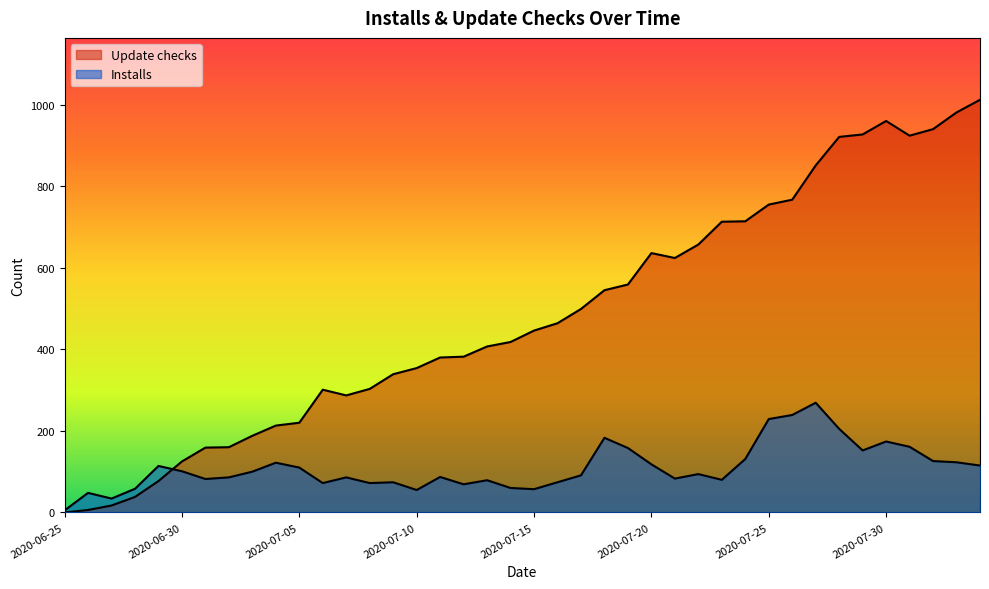

Reading left to right, what are all the values shown in this chart?

Update checks: 2020-06-25=0	2020-06-26=6	2020-06-27=17	2020-06-28=38	2020-06-29=77	2020-06-30=125	2020-07-01=159	2020-07-02=160	2020-07-03=188	2020-07-04=213	2020-07-05=220	2020-07-06=301	2020-07-07=287	2020-07-08=303	2020-07-09=339	2020-07-10=354	2020-07-11=380	2020-07-12=382	2020-07-13=407	2020-07-14=418	2020-07-15=446	2020-07-16=464	2020-07-17=499	2020-07-18=545	2020-07-19=559	2020-07-20=636	2020-07-21=624	2020-07-22=657	2020-07-23=713	2020-07-24=714	2020-07-25=755	2020-07-26=767	2020-07-27=851	2020-07-28=921	2020-07-29=927	2020-07-30=960	2020-07-31=924	2020-08-01=940	2020-08-02=981	2020-08-03=1012
Installs: 2020-06-25=5	2020-06-26=48	2020-06-27=34	2020-06-28=58	2020-06-29=114	2020-06-30=101	2020-07-01=82	2020-07-02=86	2020-07-03=100	2020-07-04=122	2020-07-05=110	2020-07-06=72	2020-07-07=86	2020-07-08=72	2020-07-09=74	2020-07-10=55	2020-07-11=87	2020-07-12=69	2020-07-13=79	2020-07-14=60	2020-07-15=57	2020-07-16=74	2020-07-17=91	2020-07-18=183	2020-07-19=158	2020-07-20=118	2020-07-21=83	2020-07-22=94	2020-07-23=80	2020-07-24=131	2020-07-25=229	2020-07-26=239	2020-07-27=269	2020-07-28=205	2020-07-29=152	2020-07-30=174	2020-07-31=161	2020-08-01=126	2020-08-02=123	2020-08-03=115